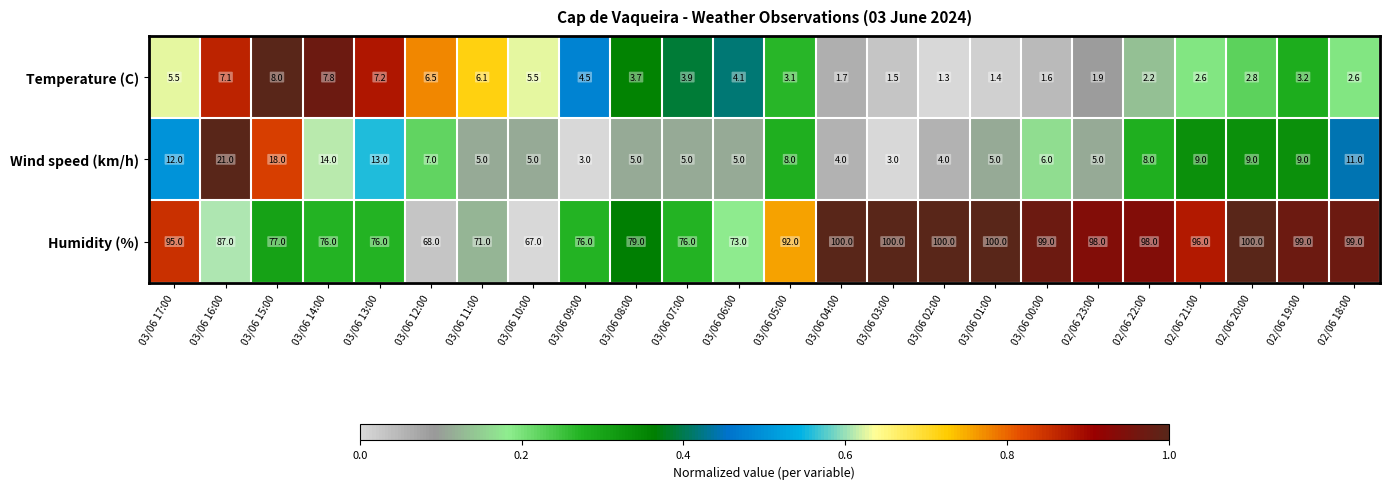

What is the spread (max minus min) of values at 03/06 11:00?

66.0